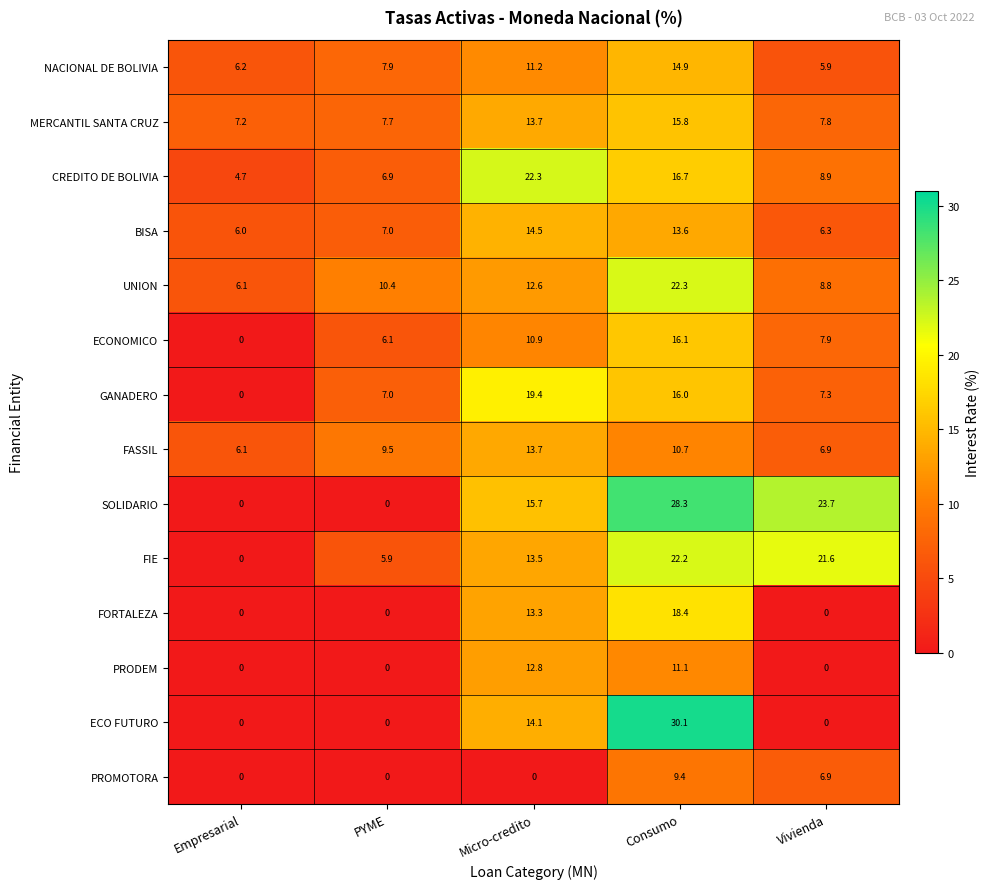

What is the difference between the maximum and second lowest values in the FIE series?

16.3